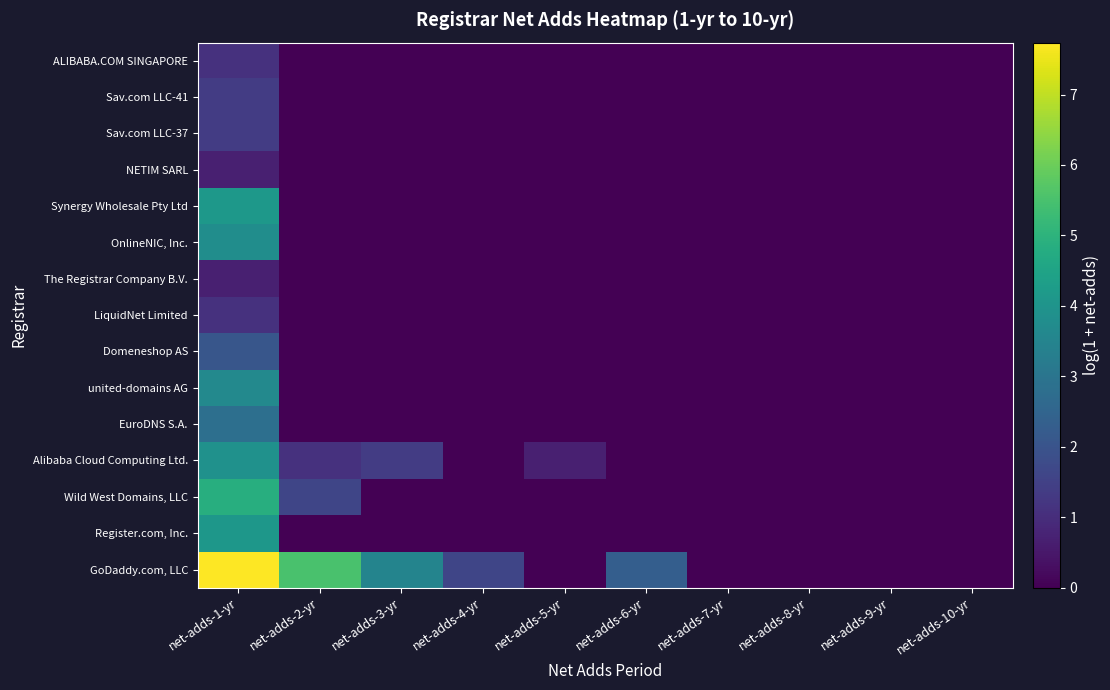

Reading left to right, transcribe all the data shown in this chart.

GoDaddy.com, LLC: net-adds-1-yr=7.7	net-adds-2-yr=5.5	net-adds-3-yr=3.5	net-adds-4-yr=1.6	net-adds-5-yr=0.0	net-adds-6-yr=2.3	net-adds-7-yr=0.0	net-adds-8-yr=0.0	net-adds-9-yr=0.0	net-adds-10-yr=0.0
Register.com, Inc.: net-adds-1-yr=4.1	net-adds-2-yr=0.0	net-adds-3-yr=0.0	net-adds-4-yr=0.0	net-adds-5-yr=0.0	net-adds-6-yr=0.0	net-adds-7-yr=0.0	net-adds-8-yr=0.0	net-adds-9-yr=0.0	net-adds-10-yr=0.0
Wild West Domains, LLC: net-adds-1-yr=4.8	net-adds-2-yr=1.6	net-adds-3-yr=0.0	net-adds-4-yr=0.0	net-adds-5-yr=0.0	net-adds-6-yr=0.0	net-adds-7-yr=0.0	net-adds-8-yr=0.0	net-adds-9-yr=0.0	net-adds-10-yr=0.0
Alibaba Cloud Computing Ltd.: net-adds-1-yr=3.9	net-adds-2-yr=1.1	net-adds-3-yr=1.4	net-adds-4-yr=0.0	net-adds-5-yr=0.7	net-adds-6-yr=0.0	net-adds-7-yr=0.0	net-adds-8-yr=0.0	net-adds-9-yr=0.0	net-adds-10-yr=0.0
EuroDNS S.A.: net-adds-1-yr=2.8	net-adds-2-yr=0.0	net-adds-3-yr=0.0	net-adds-4-yr=0.0	net-adds-5-yr=0.0	net-adds-6-yr=0.0	net-adds-7-yr=0.0	net-adds-8-yr=0.0	net-adds-9-yr=0.0	net-adds-10-yr=0.0
united-domains AG: net-adds-1-yr=3.6	net-adds-2-yr=0.0	net-adds-3-yr=0.0	net-adds-4-yr=0.0	net-adds-5-yr=0.0	net-adds-6-yr=0.0	net-adds-7-yr=0.0	net-adds-8-yr=0.0	net-adds-9-yr=0.0	net-adds-10-yr=0.0
Domeneshop AS: net-adds-1-yr=2.1	net-adds-2-yr=0.0	net-adds-3-yr=0.0	net-adds-4-yr=0.0	net-adds-5-yr=0.0	net-adds-6-yr=0.0	net-adds-7-yr=0.0	net-adds-8-yr=0.0	net-adds-9-yr=0.0	net-adds-10-yr=0.0
LiquidNet Limited: net-adds-1-yr=1.1	net-adds-2-yr=0.0	net-adds-3-yr=0.0	net-adds-4-yr=0.0	net-adds-5-yr=0.0	net-adds-6-yr=0.0	net-adds-7-yr=0.0	net-adds-8-yr=0.0	net-adds-9-yr=0.0	net-adds-10-yr=0.0
The Registrar Company B.V.: net-adds-1-yr=0.7	net-adds-2-yr=0.0	net-adds-3-yr=0.0	net-adds-4-yr=0.0	net-adds-5-yr=0.0	net-adds-6-yr=0.0	net-adds-7-yr=0.0	net-adds-8-yr=0.0	net-adds-9-yr=0.0	net-adds-10-yr=0.0
OnlineNIC, Inc.: net-adds-1-yr=3.8	net-adds-2-yr=0.0	net-adds-3-yr=0.0	net-adds-4-yr=0.0	net-adds-5-yr=0.0	net-adds-6-yr=0.0	net-adds-7-yr=0.0	net-adds-8-yr=0.0	net-adds-9-yr=0.0	net-adds-10-yr=0.0
Synergy Wholesale Pty Ltd: net-adds-1-yr=4.1	net-adds-2-yr=0.0	net-adds-3-yr=0.0	net-adds-4-yr=0.0	net-adds-5-yr=0.0	net-adds-6-yr=0.0	net-adds-7-yr=0.0	net-adds-8-yr=0.0	net-adds-9-yr=0.0	net-adds-10-yr=0.0
NETIM SARL: net-adds-1-yr=0.7	net-adds-2-yr=0.0	net-adds-3-yr=0.0	net-adds-4-yr=0.0	net-adds-5-yr=0.0	net-adds-6-yr=0.0	net-adds-7-yr=0.0	net-adds-8-yr=0.0	net-adds-9-yr=0.0	net-adds-10-yr=0.0
Sav.com LLC-37: net-adds-1-yr=1.4	net-adds-2-yr=0.0	net-adds-3-yr=0.0	net-adds-4-yr=0.0	net-adds-5-yr=0.0	net-adds-6-yr=0.0	net-adds-7-yr=0.0	net-adds-8-yr=0.0	net-adds-9-yr=0.0	net-adds-10-yr=0.0
Sav.com LLC-41: net-adds-1-yr=1.4	net-adds-2-yr=0.0	net-adds-3-yr=0.0	net-adds-4-yr=0.0	net-adds-5-yr=0.0	net-adds-6-yr=0.0	net-adds-7-yr=0.0	net-adds-8-yr=0.0	net-adds-9-yr=0.0	net-adds-10-yr=0.0
ALIBABA.COM SINGAPORE: net-adds-1-yr=1.1	net-adds-2-yr=0.0	net-adds-3-yr=0.0	net-adds-4-yr=0.0	net-adds-5-yr=0.0	net-adds-6-yr=0.0	net-adds-7-yr=0.0	net-adds-8-yr=0.0	net-adds-9-yr=0.0	net-adds-10-yr=0.0